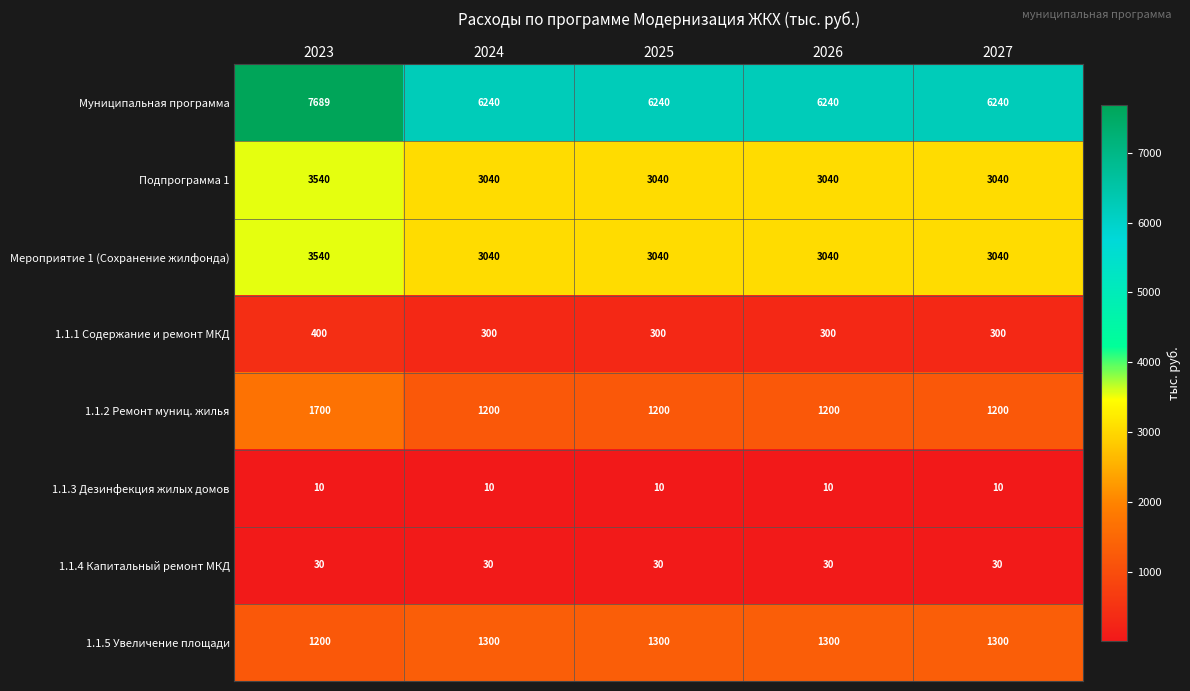

What value does the 1.1.1 Содержание и ремонт МКД series have at 2023, to the nearest 10?

400